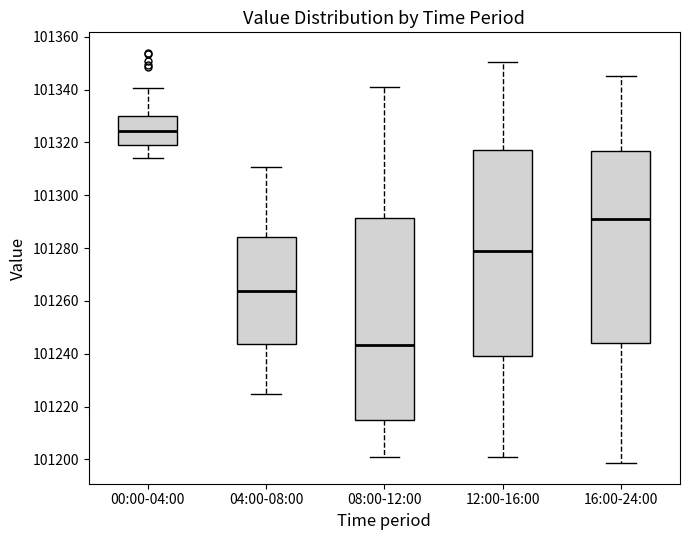

Reading left to right, read every box against the y-axis: the position of its median line, the range the box covers, and the ends of its whiskers. The values are not printed on the chart, so give them approximately, as read against the axis.

00:00-04:00: median 101324, box 101320 to 101330, whiskers 101314 to 101340
04:00-08:00: median 101264, box 101244 to 101284, whiskers 101224 to 101310
08:00-12:00: median 101244, box 101214 to 101292, whiskers 101200 to 101340
12:00-16:00: median 101278, box 101240 to 101318, whiskers 101200 to 101350
16:00-24:00: median 101290, box 101244 to 101316, whiskers 101198 to 101346